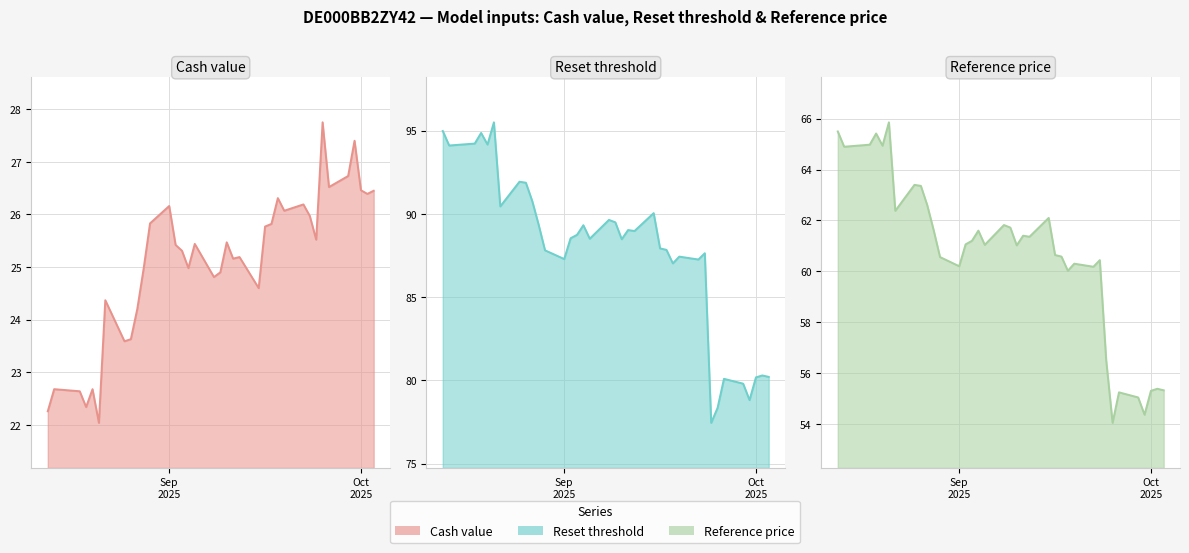

What is the maximum value for Reset threshold (line)?

95.5